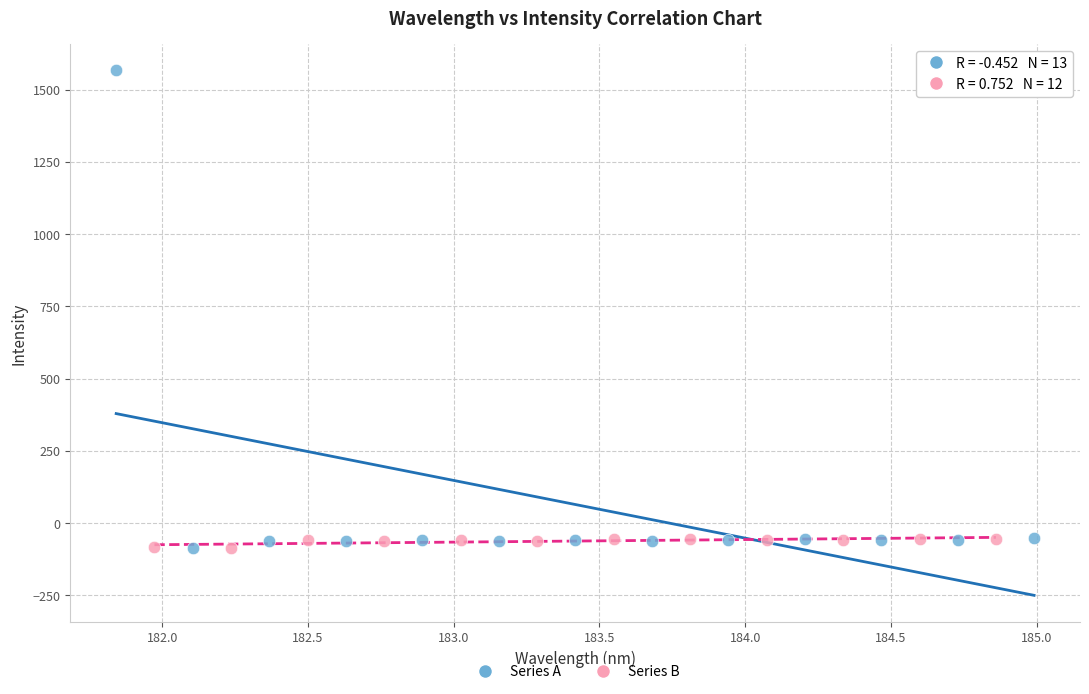

Which series has the largest Y range (max minus min)?

Series A